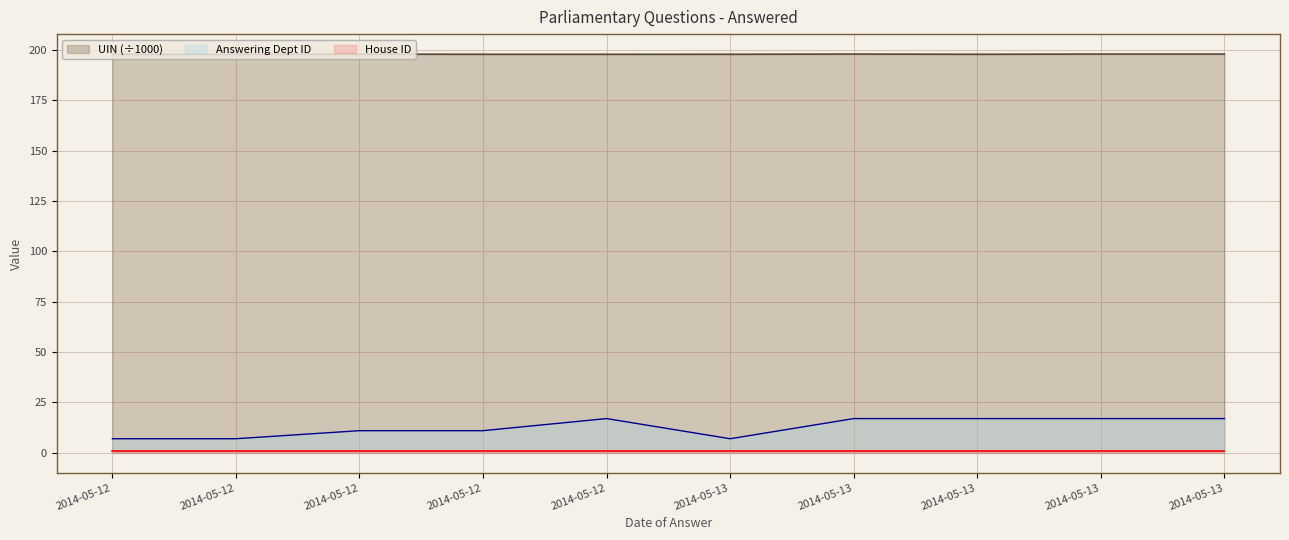

Is the value of UIN at 2014-05-12 greater than the value of Answering Dept ID at 2014-05-12?

Yes